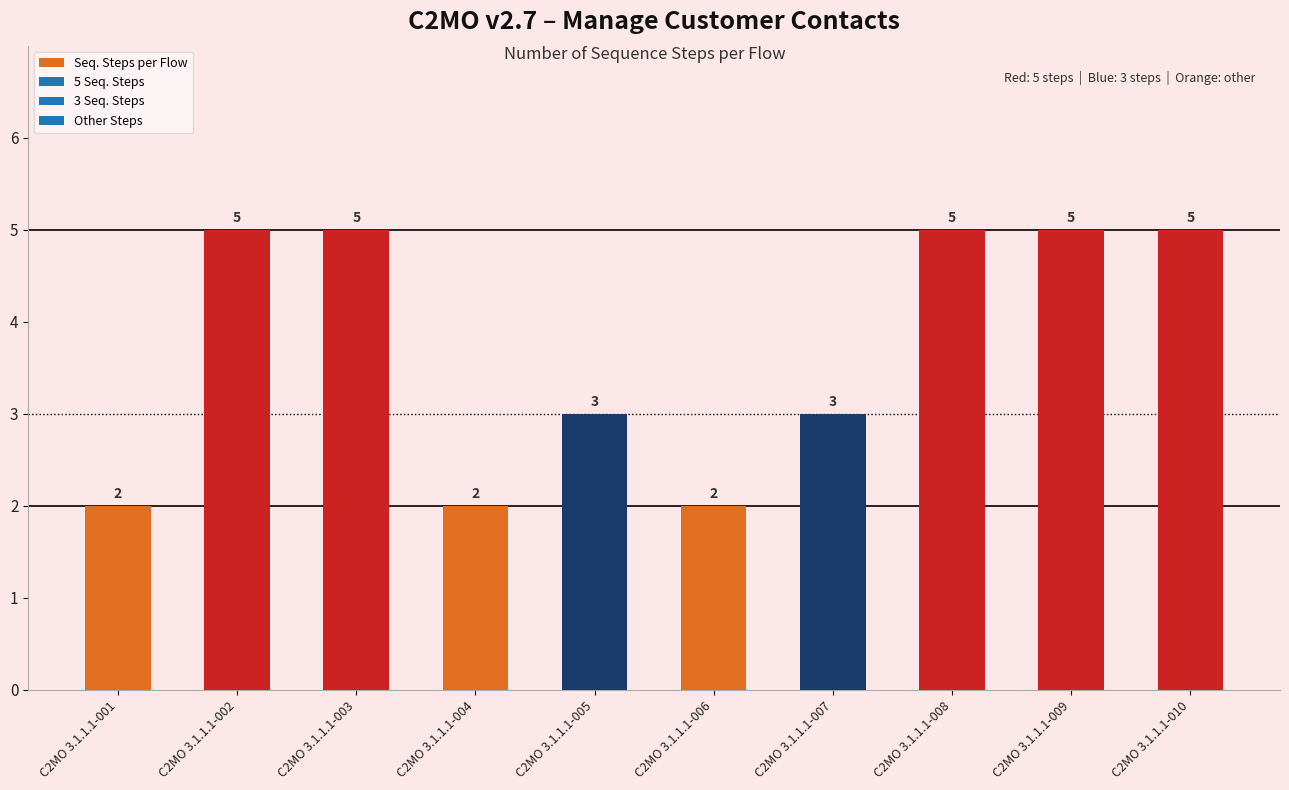

Approximately how many times larger is the value at C2MO 3.1.1.1-002 compared to C2MO 3.1.1.1-006?

2.5